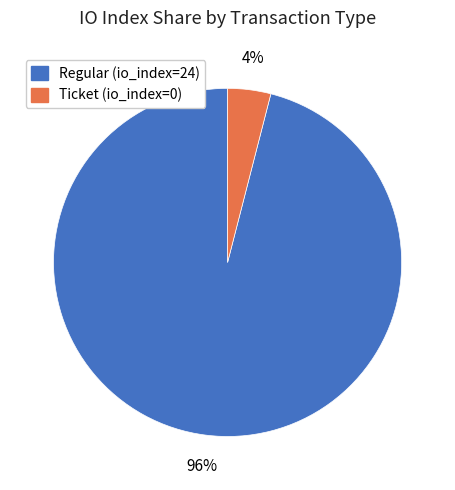

To the nearest percent, what is the difference between the largest and smallest slice percentages?

92%